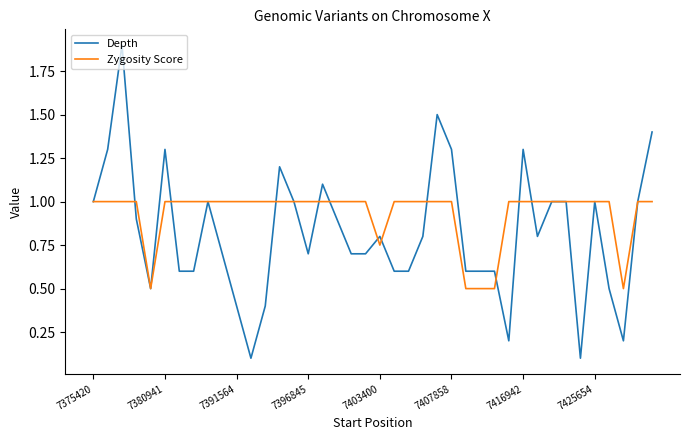

Which series has the largest range (max minus min)?

Depth